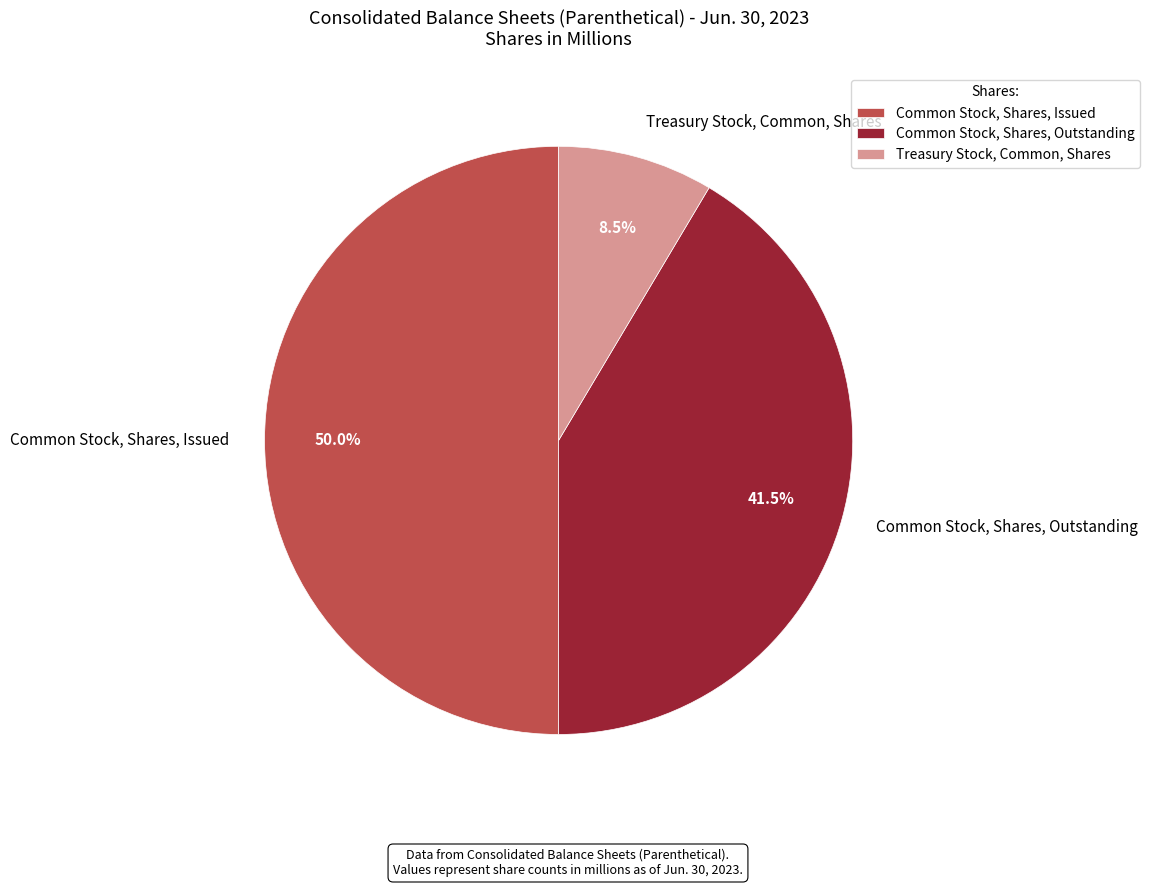

To the nearest percent, what is the combined percentage of Treasury Stock, Common, Shares and Common Stock, Shares, Outstanding?

50%